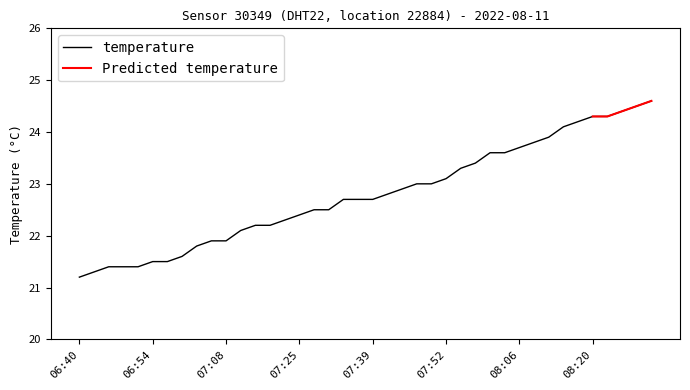

Reading left to right, list all the values displayed in this chart.

06:40=21.2	06:43=21.3	06:46=21.4	06:49=21.4	06:51=21.4	06:54=21.5	06:56=21.5	06:59=21.6	07:02=21.8	07:05=21.9	07:08=21.9	07:14=22.1	07:17=22.2	07:20=22.2	07:23=22.3	07:25=22.4	07:28=22.5	07:31=22.5	07:34=22.7	07:36=22.7	07:39=22.7	07:41=22.8	07:44=22.9	07:47=23.0	07:49=23.0	07:52=23.1	07:55=23.3	07:57=23.4	08:00=23.6	08:03=23.6	08:06=23.7	08:09=23.8	08:12=23.9	08:14=24.1	08:17=24.2	08:20=24.3	08:23=24.3	08:25=24.4	08:28=24.5	08:30=24.6